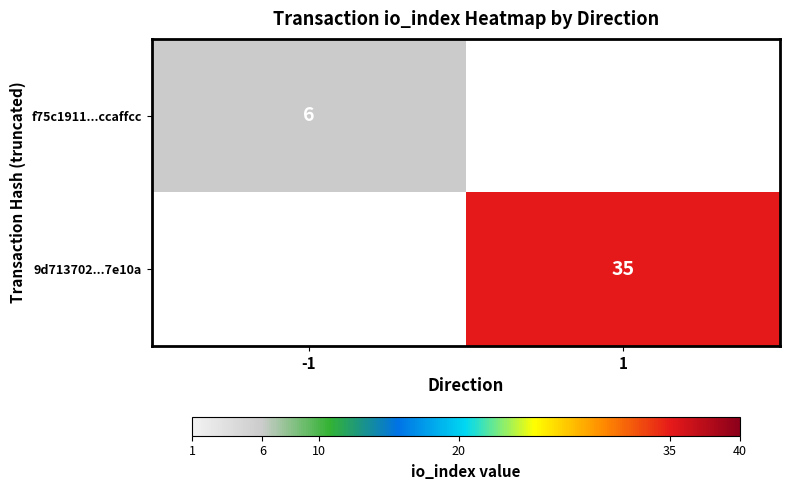

Is it true that 9d713702...7e10a equals 57 at 1?

False